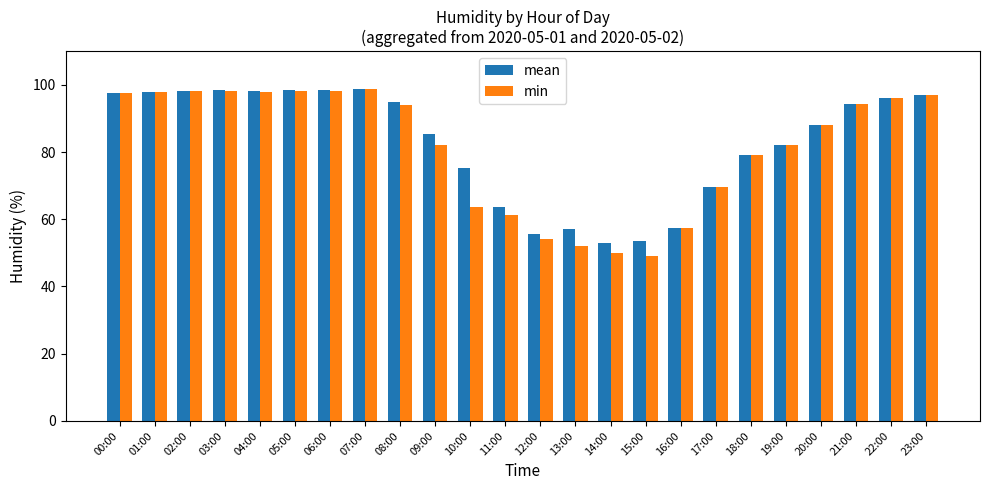

The min series shows 145.8 at 06:00. True or false?

False